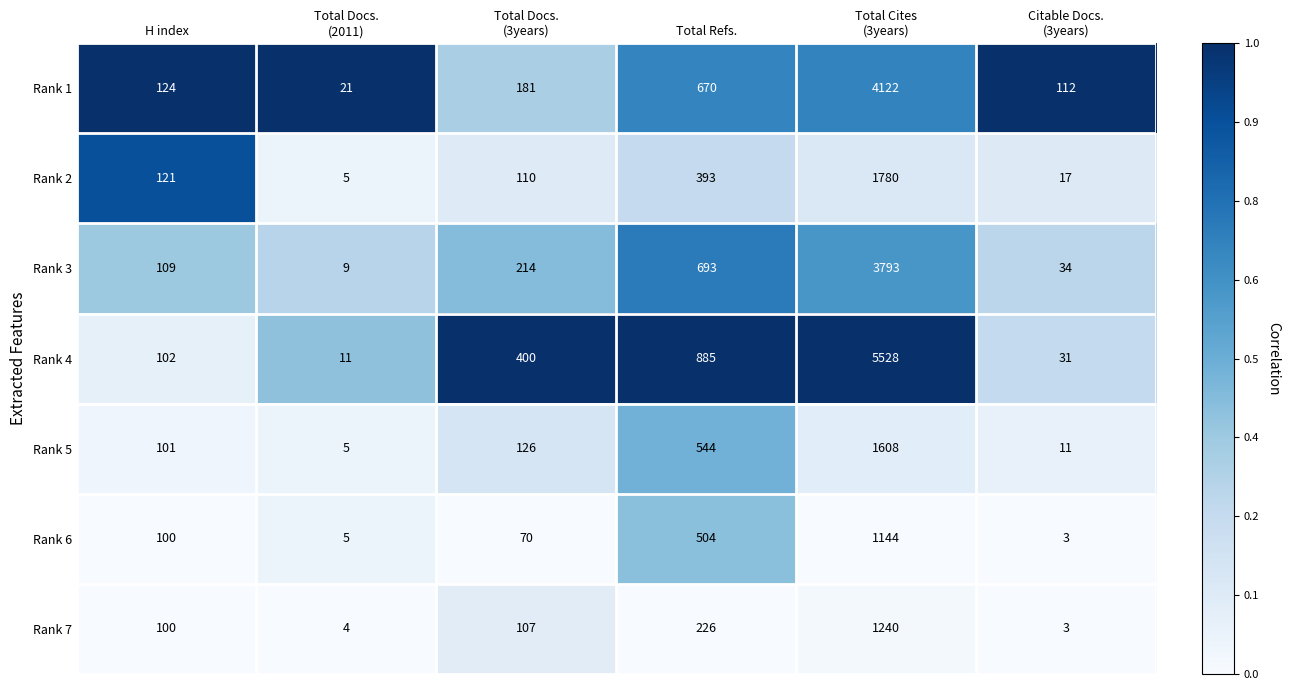

The value of Rank 2 at Total Refs. is 393. True or false?

True